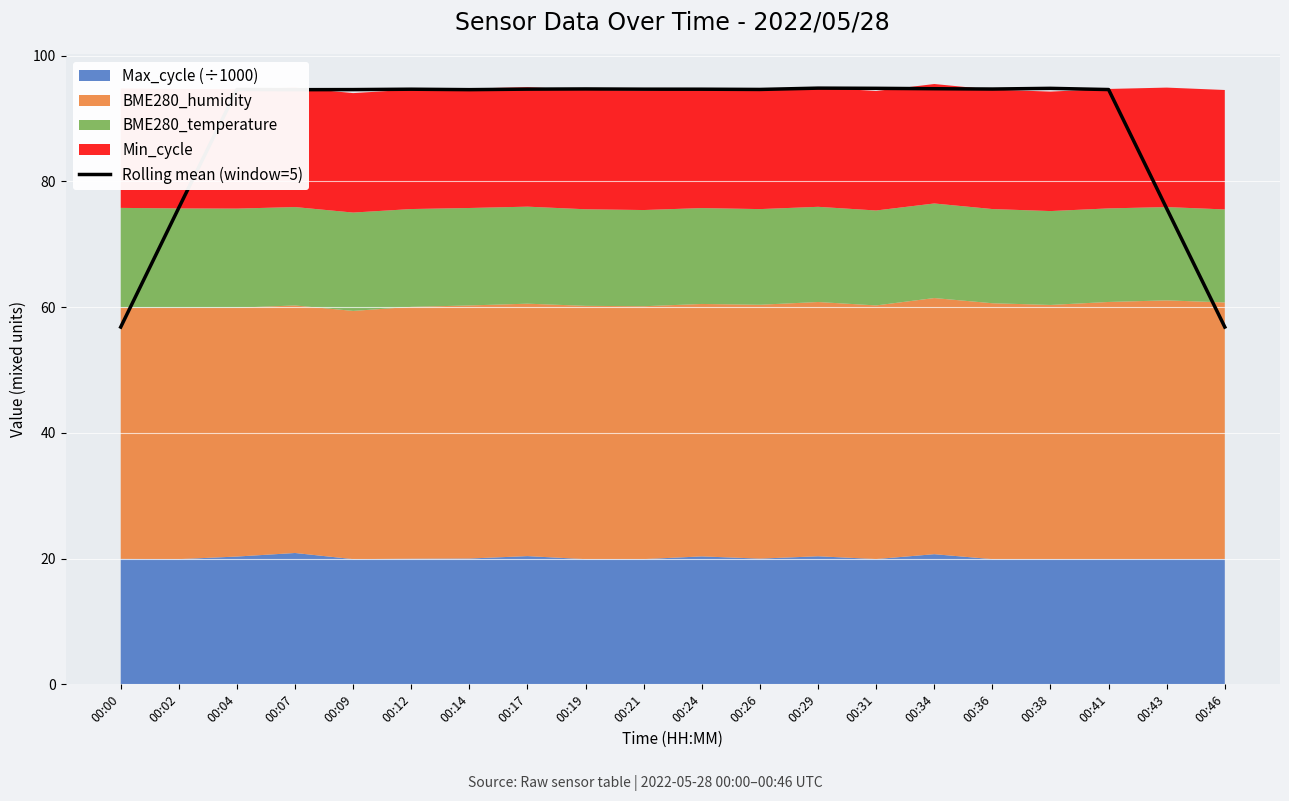

What is the ratio of the value at 00:09 to the value at 00:12?

1.0